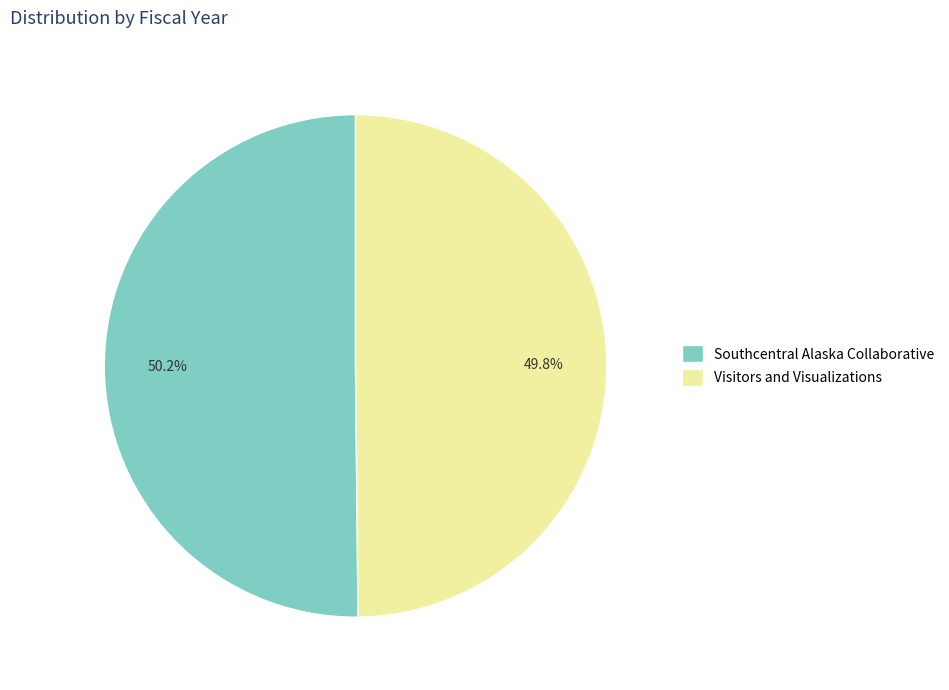

Is there any slice that represents more than half of the pie?

Yes